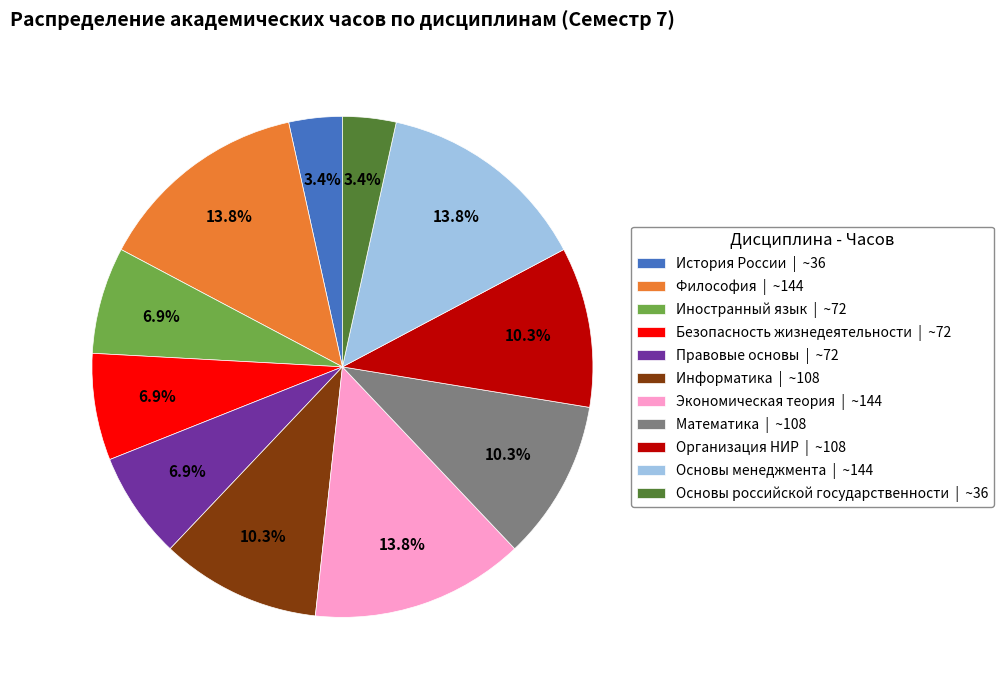

To the nearest percent, what is the combined percentage of Организация НИР and Философия?

24%